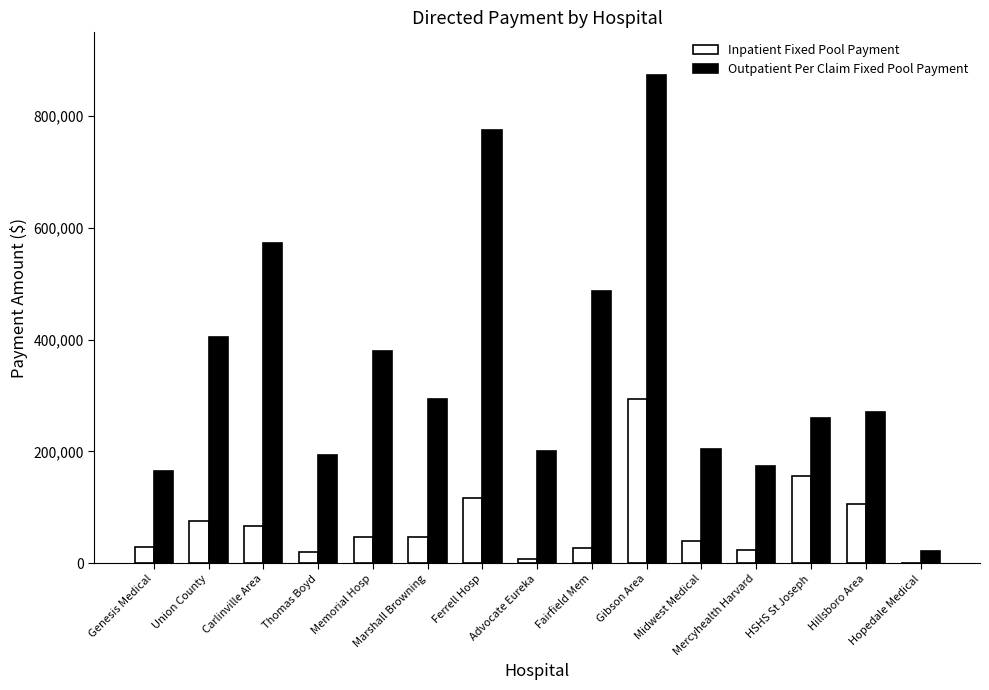

What is the greatest value displayed?

873431.0